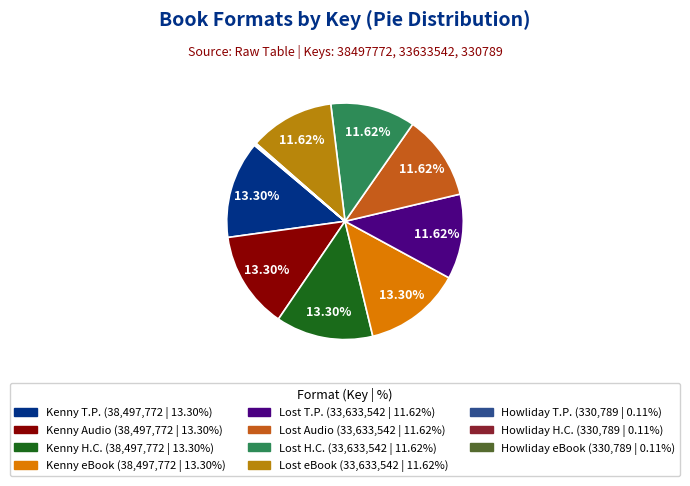

Is there any slice that represents more than half of the pie?

No